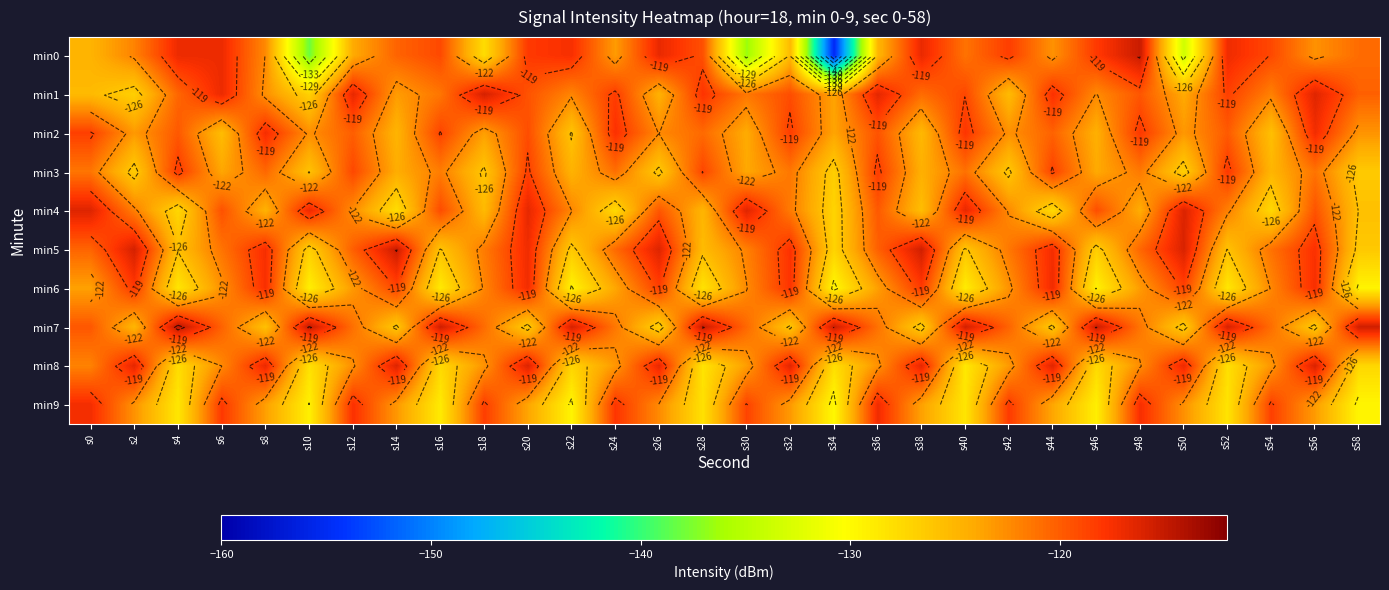

Is the value of min3 at s24 greater than the value of min0 at s16?

No